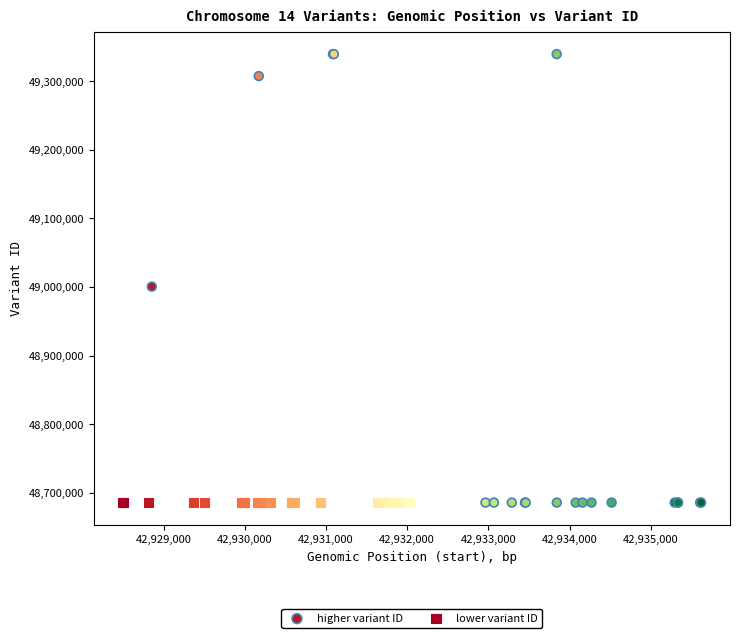

Which series has the largest Y range (max minus min)?

higher variant ID